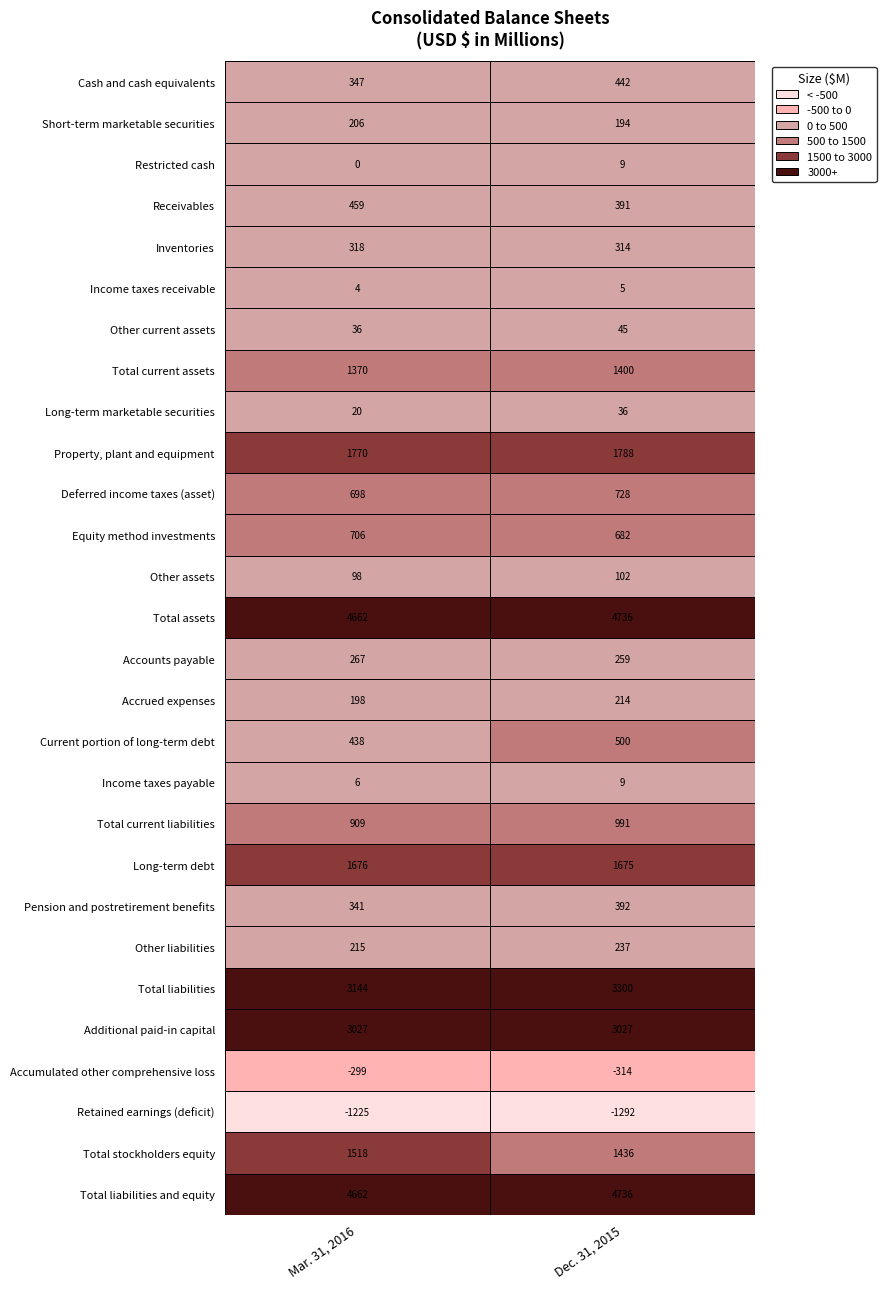

The Total current assets series shows 1370 at 0. True or false?

True